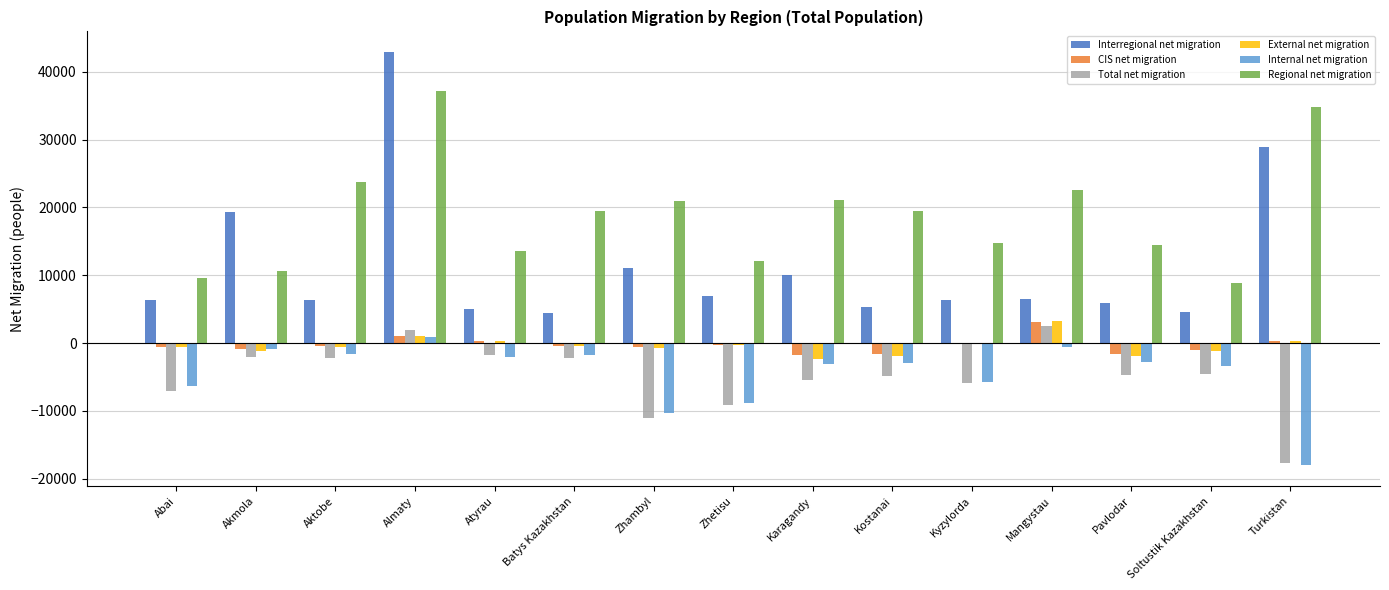

At which category is the sum across all series the highest?

Almaty